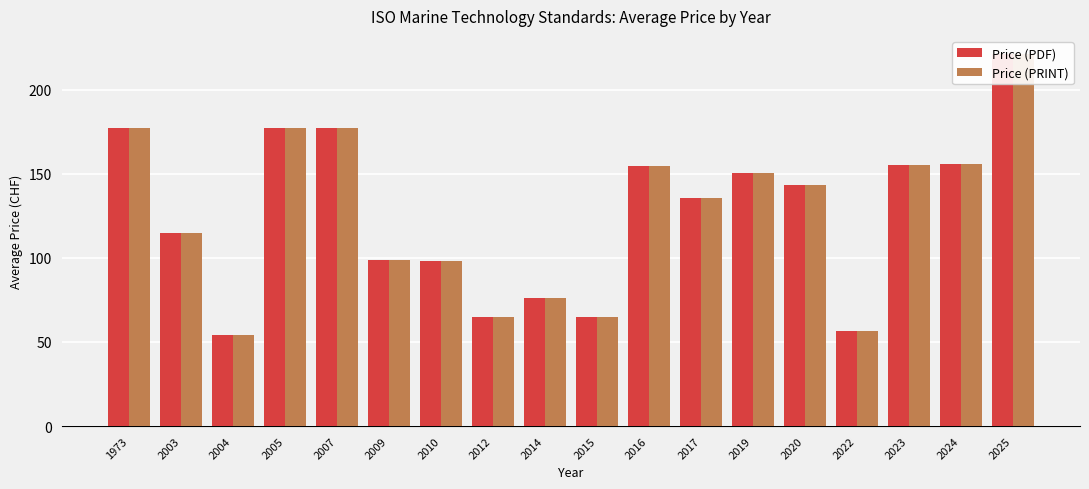

What is the approximate value of Price (PRINT) at 2009?

98.5